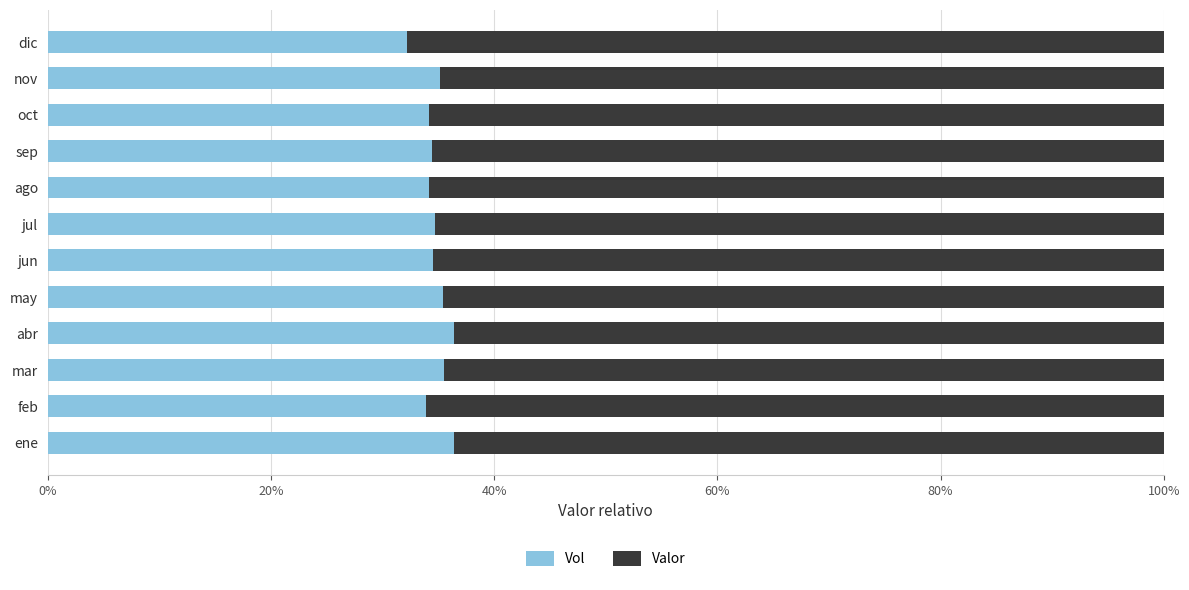

Count the number of categories in the chart.

12